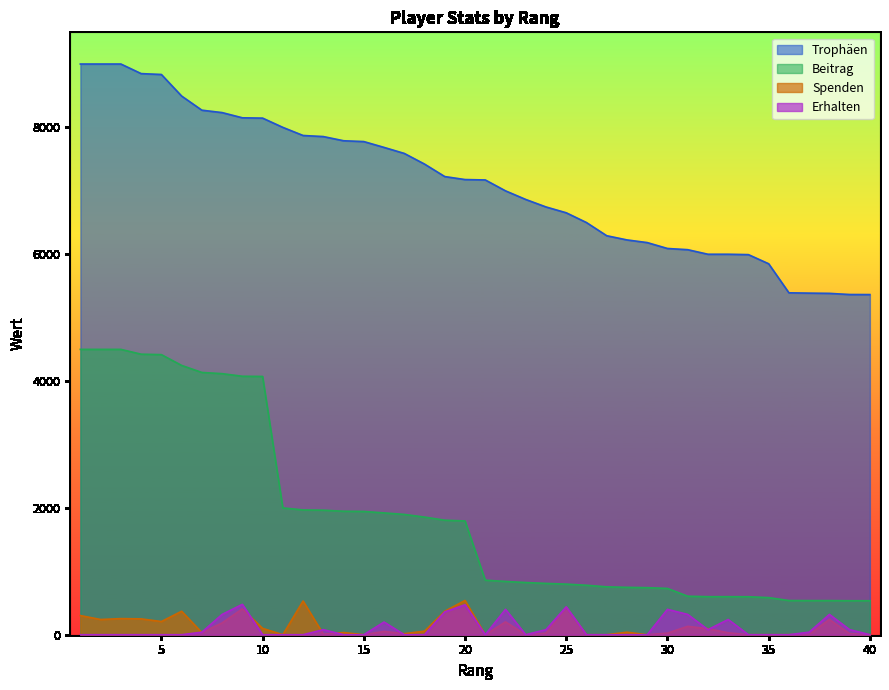

What are all the series names shown in the legend?

Trophäen, Beitrag, Spenden, Erhalten